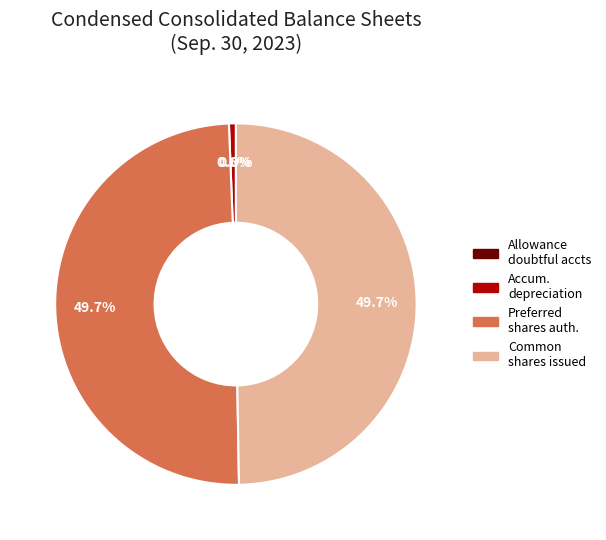

Does any single category account for the majority?

No